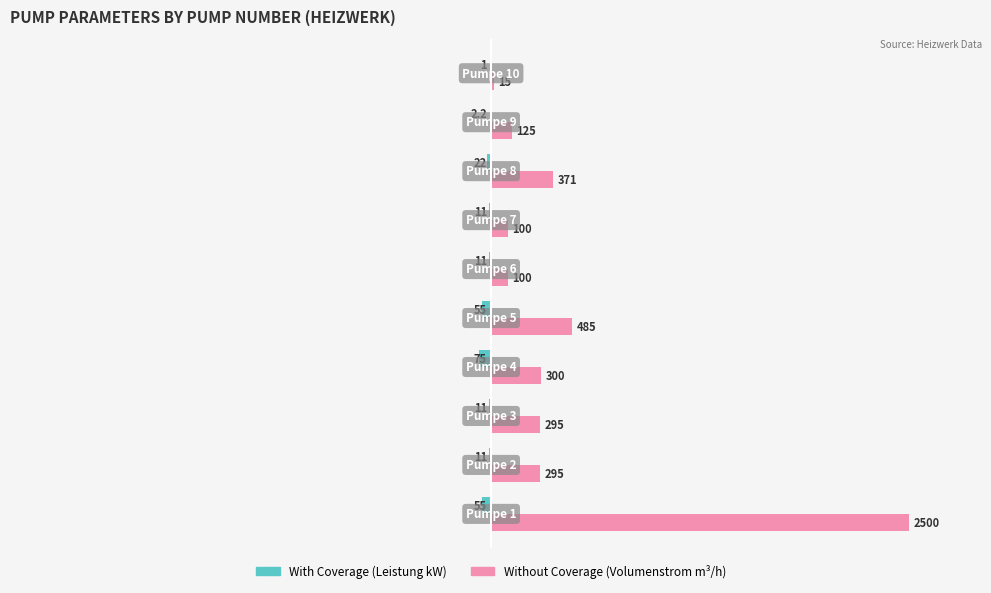

What are all the series names shown in the legend?

With Coverage (Leistung kW), Without Coverage (Volumenstrom m³/h)